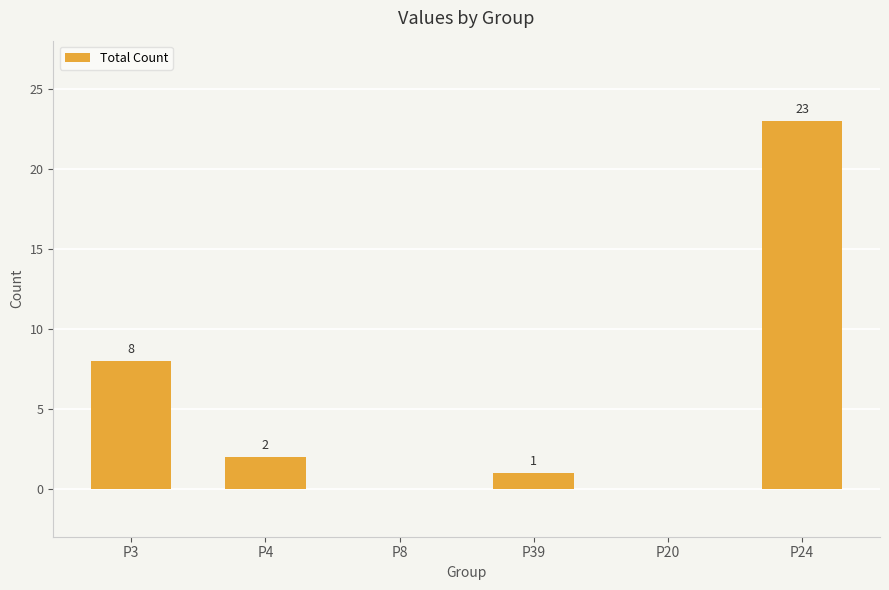

What is the maximum value shown in the chart?

23